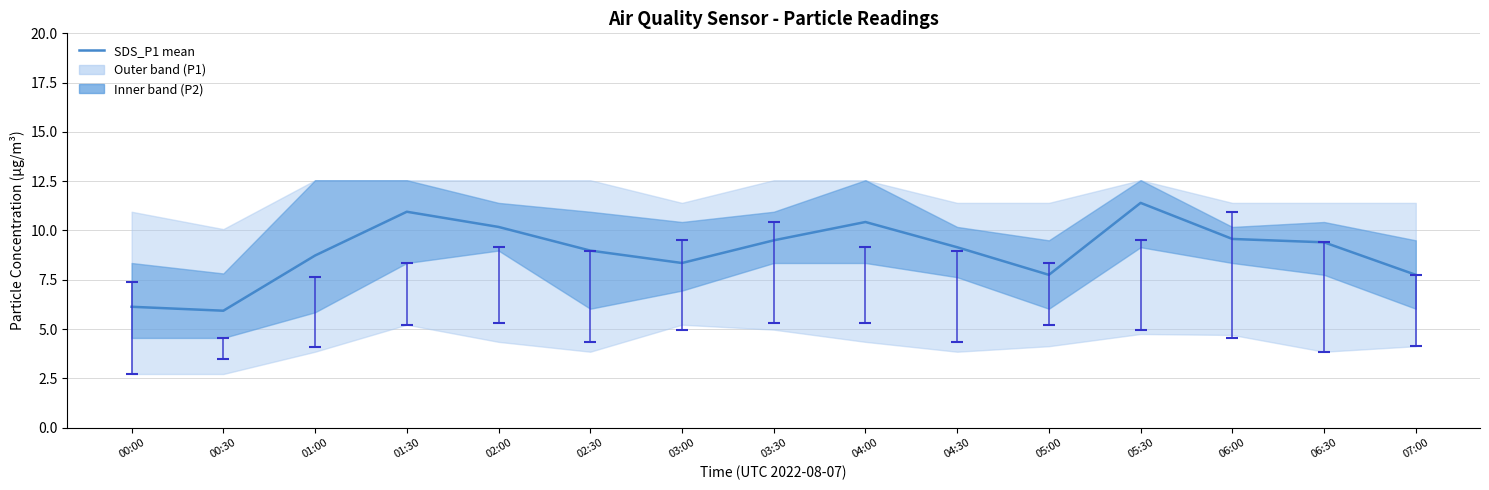

What is the minimum value shown in the chart?

5.9